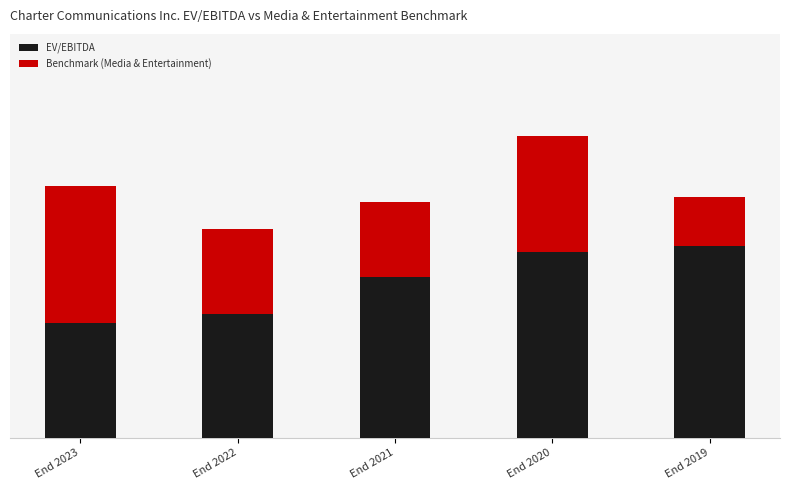

What is the maximum value for EV/EBITDA?

11.9